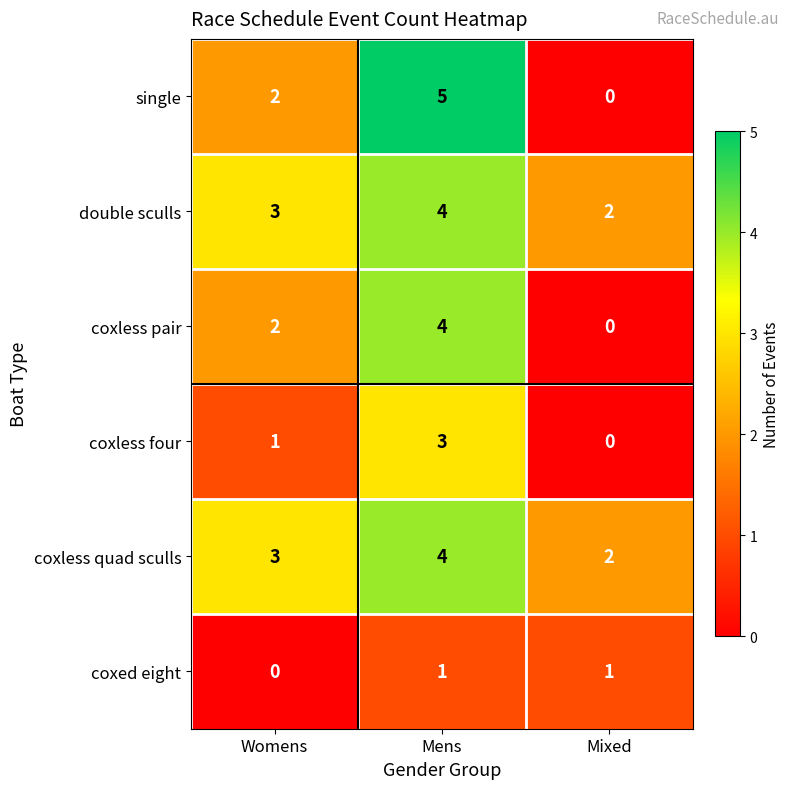

What is the total value across all series at Mixed?

5